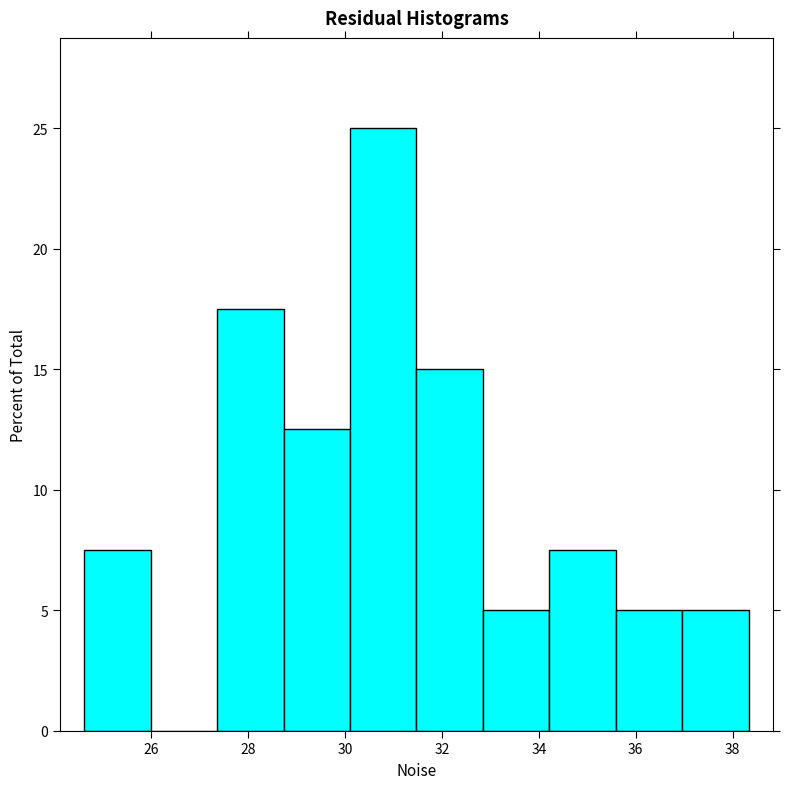

Reading left to right, transcribe this chart: for each bar, give the range it covers on the x-axis and its height. Neither the bar edges nor the heights are printed on the chart, so give them approximately, as read against the axes.

24.6 to 26.0: 7.5
26.0 to 27.4: 0
27.4 to 28.8: 17.5
28.8 to 30.0: 12.5
30.0 to 31.4: 25.0
31.4 to 32.8: 15.0
32.8 to 34.2: 5.0
34.2 to 35.6: 7.5
35.6 to 37.0: 5.0
37.0 to 38.4: 5.0